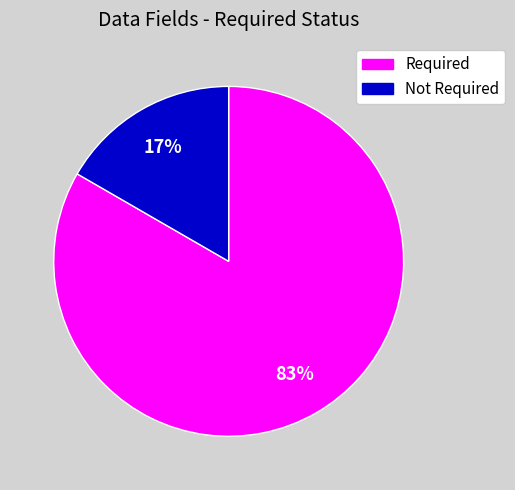

To the nearest percent, what percentage of the pie is Required?

83%